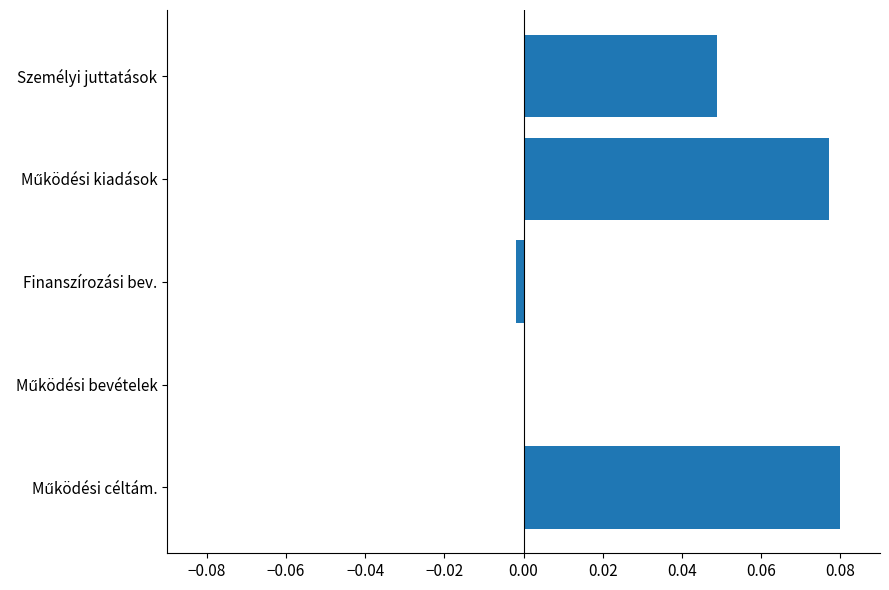

Is it true that the value at Személyi juttatások is 0.0?

True